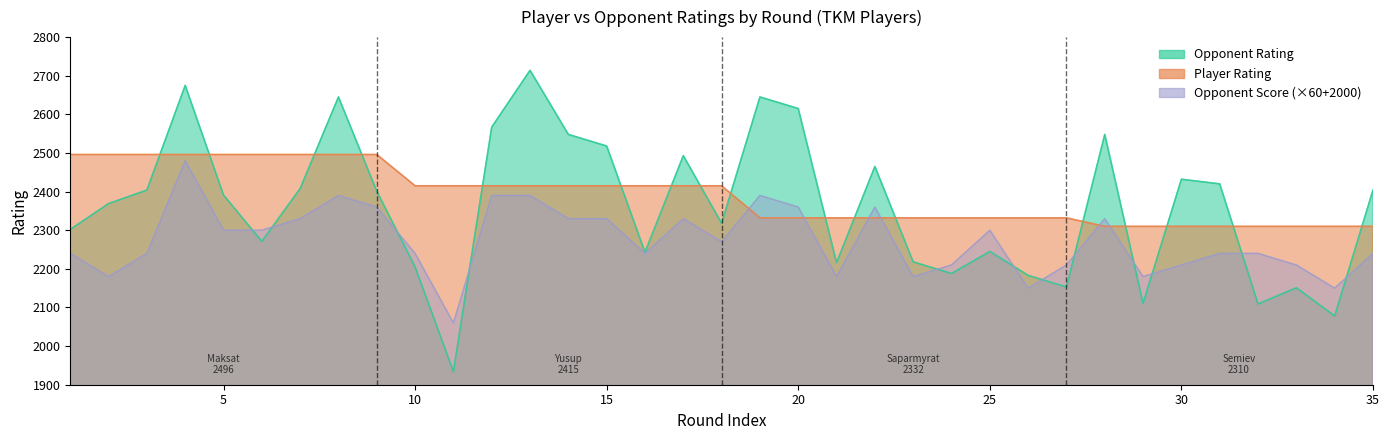

How many categories are shown in the chart?

35